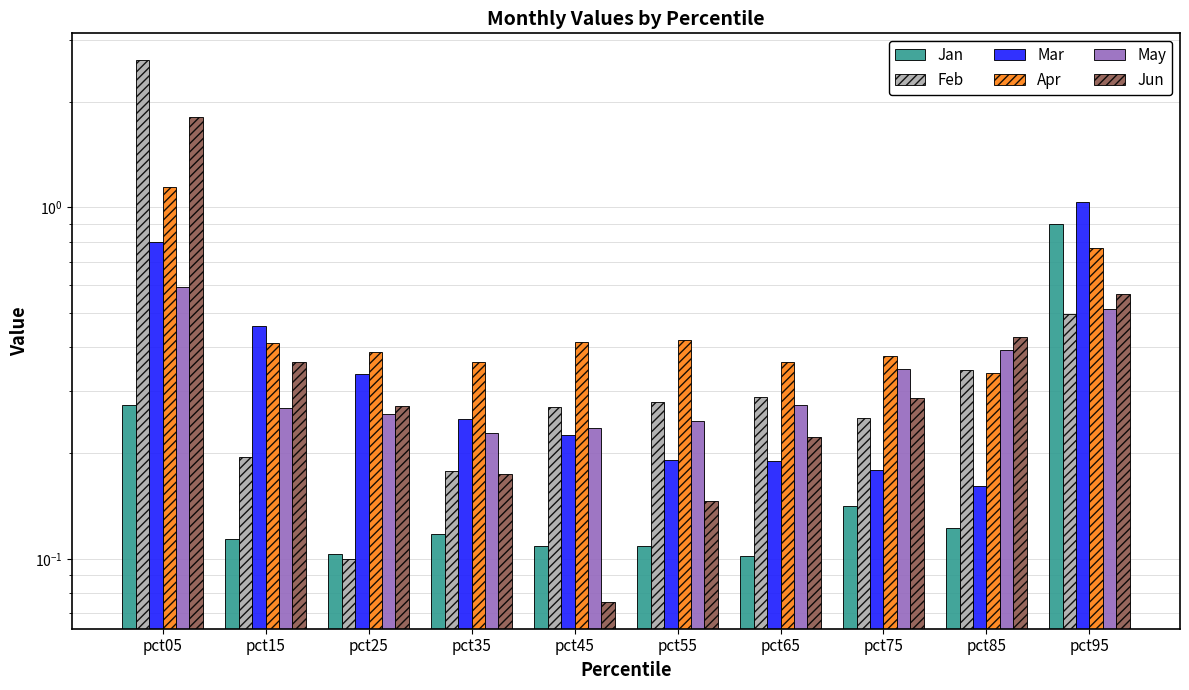

What is the difference between the second highest and second lowest values in the Jan series?

0.2